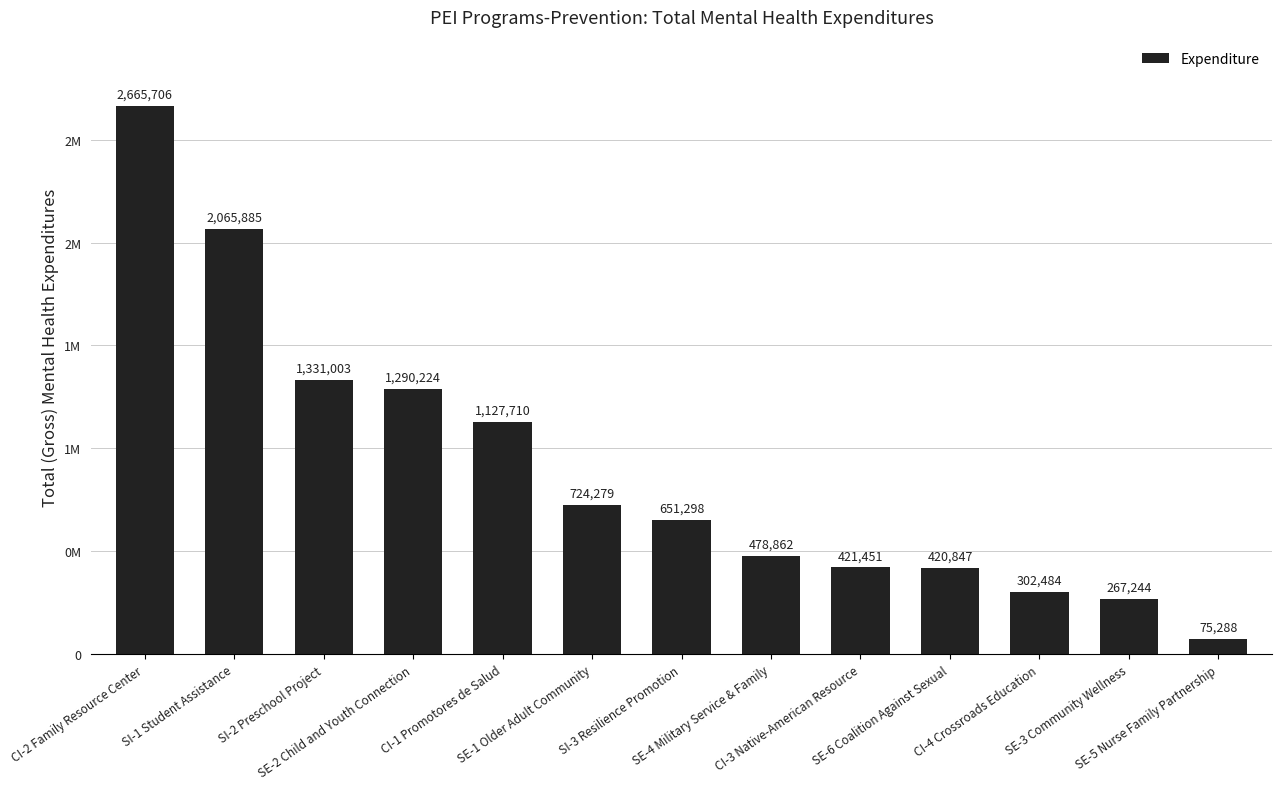

Read the value at SI-3 Resilience Promotion.

651298